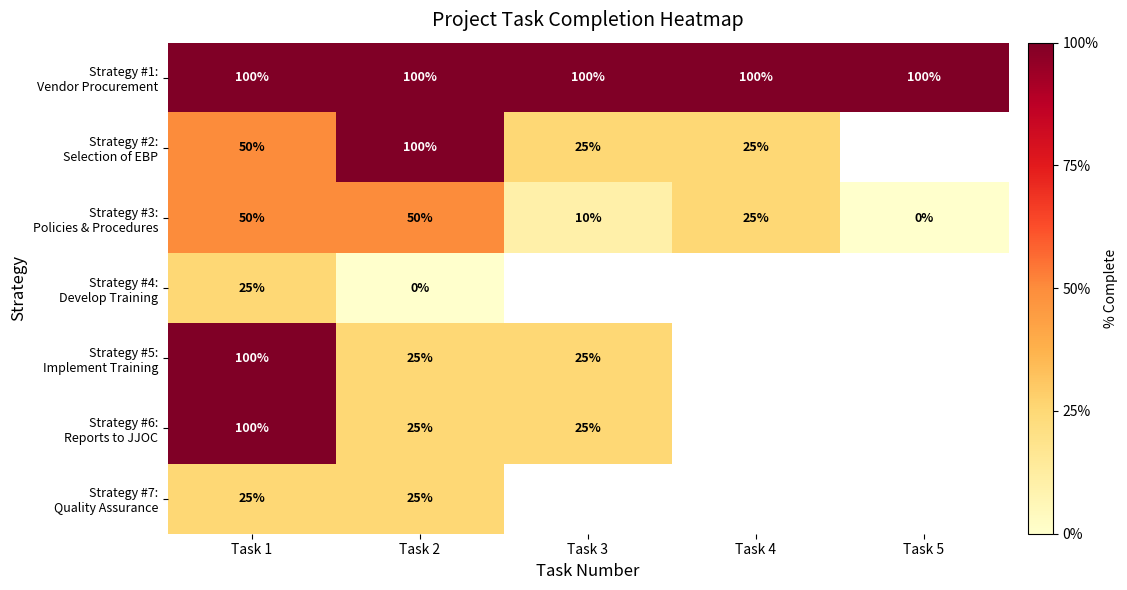

What is the difference between the highest and lowest values at Task 1?

75